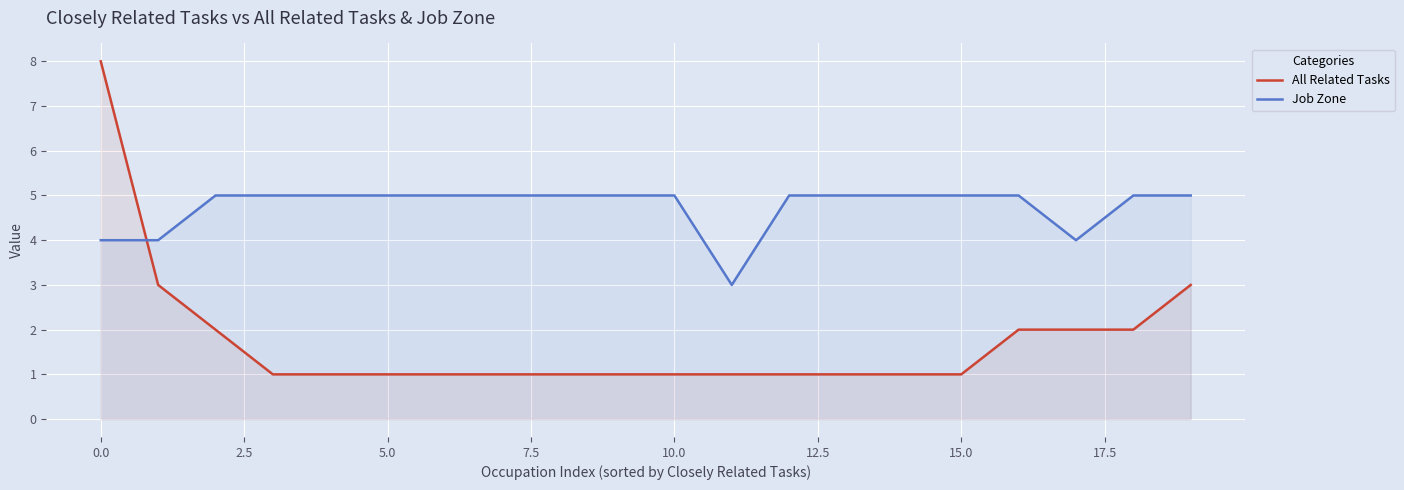

What is the value of the Job Zone point at the 20th from the left?

5